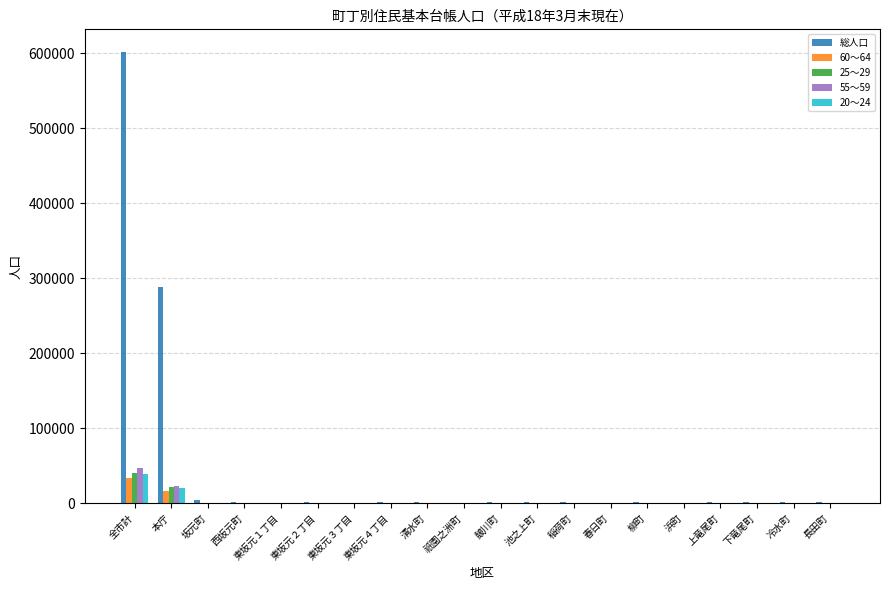

The value of 55～59 at 東坂元３丁目 is 68. True or false?

True